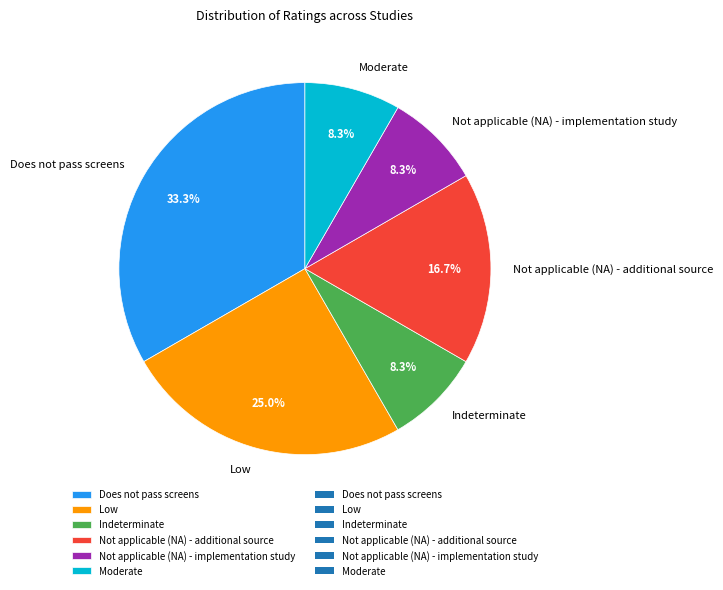

What portion of the pie excludes Not applicable (NA) - implementation study?

91.7%